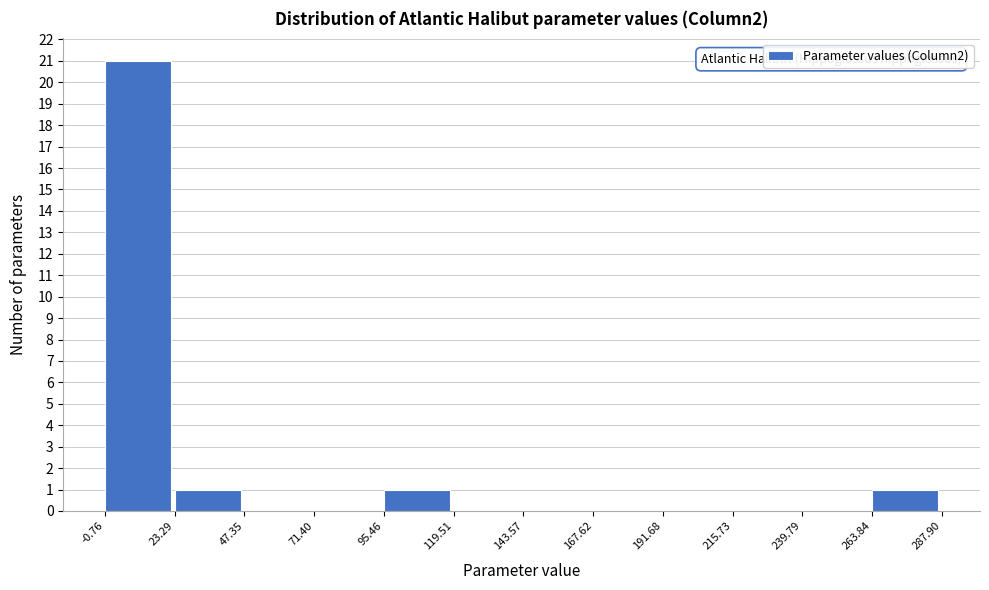

Over which range of the x-axis is the bar tallest?

-0.76 to 23.29